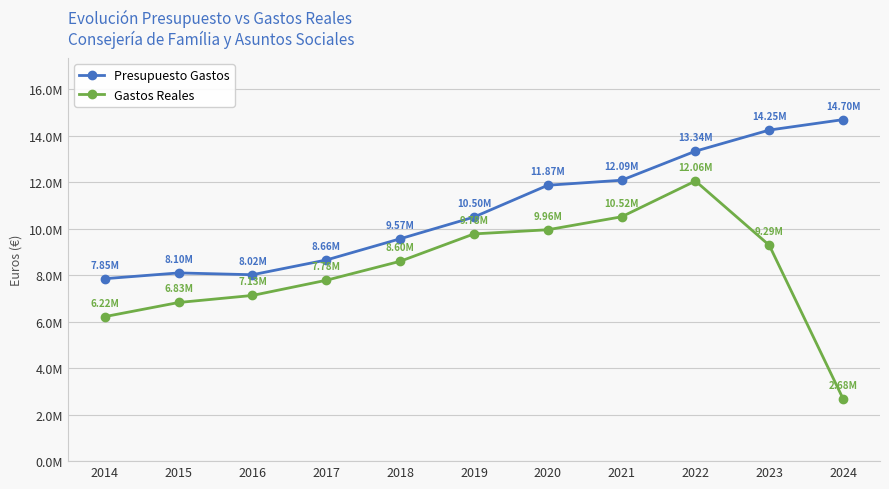

Is this an area chart (filled region under the line)?

No